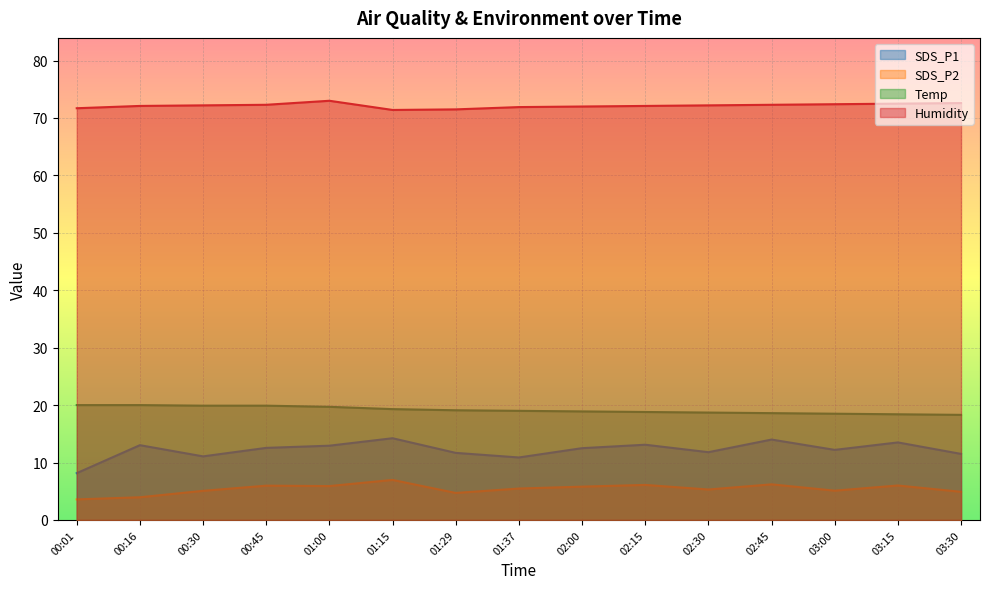

At which label does SDS_P2 first exceed 5?

00:30